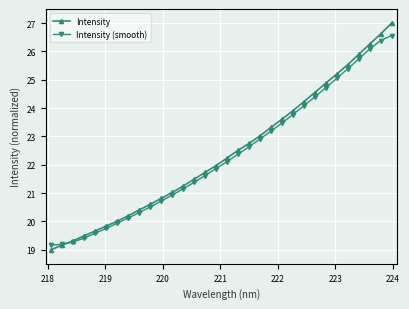

What is the value of the Intensity point at the 10th from the left?

20.6